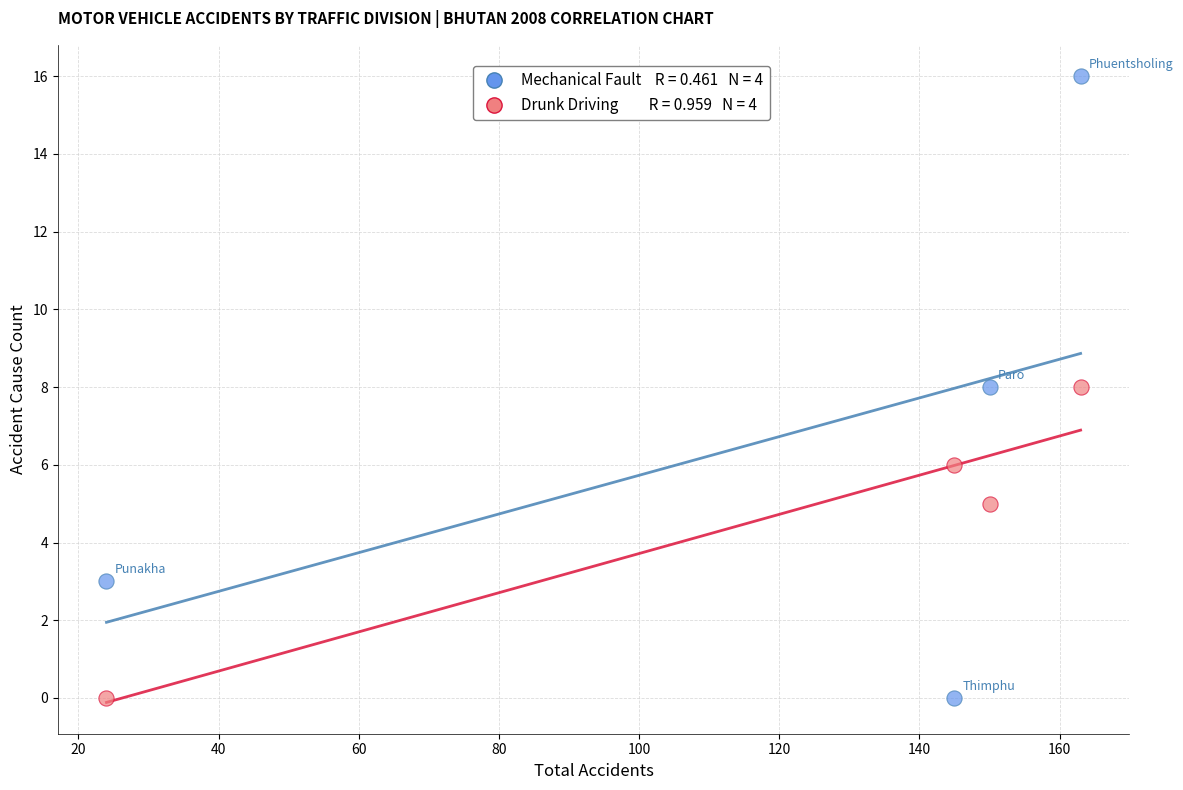

Across all data points, what is the range of Y values (max minus min)?

16